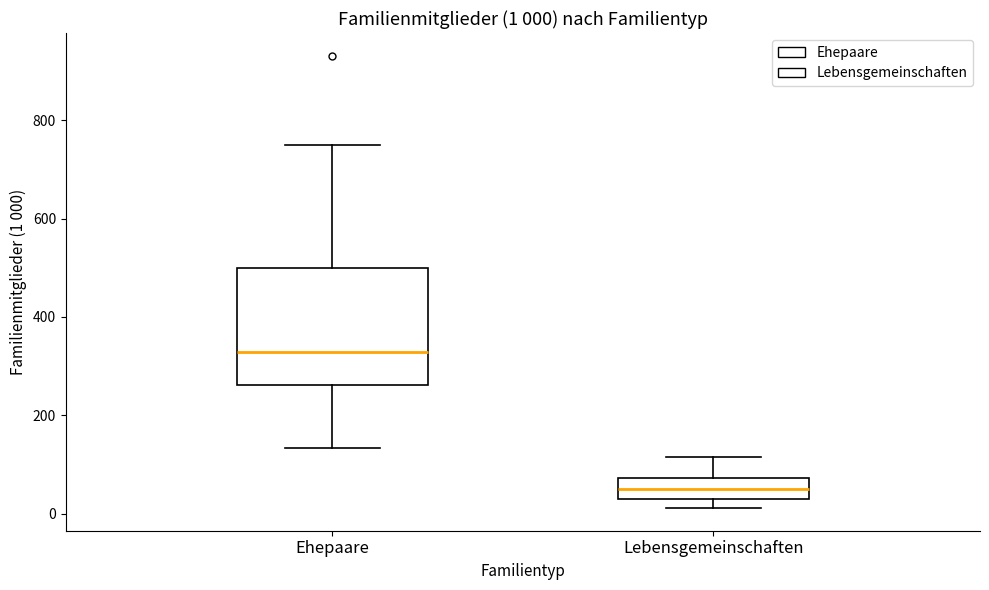

Which box has the highest median line?

Ehepaare